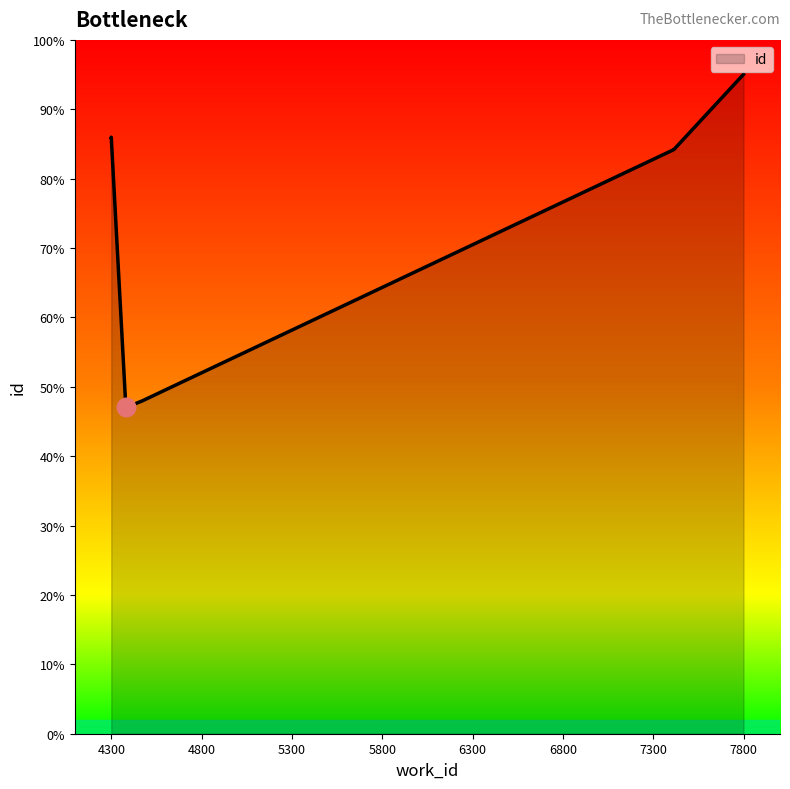

Which has a higher value, 4752 or 4474?

4752